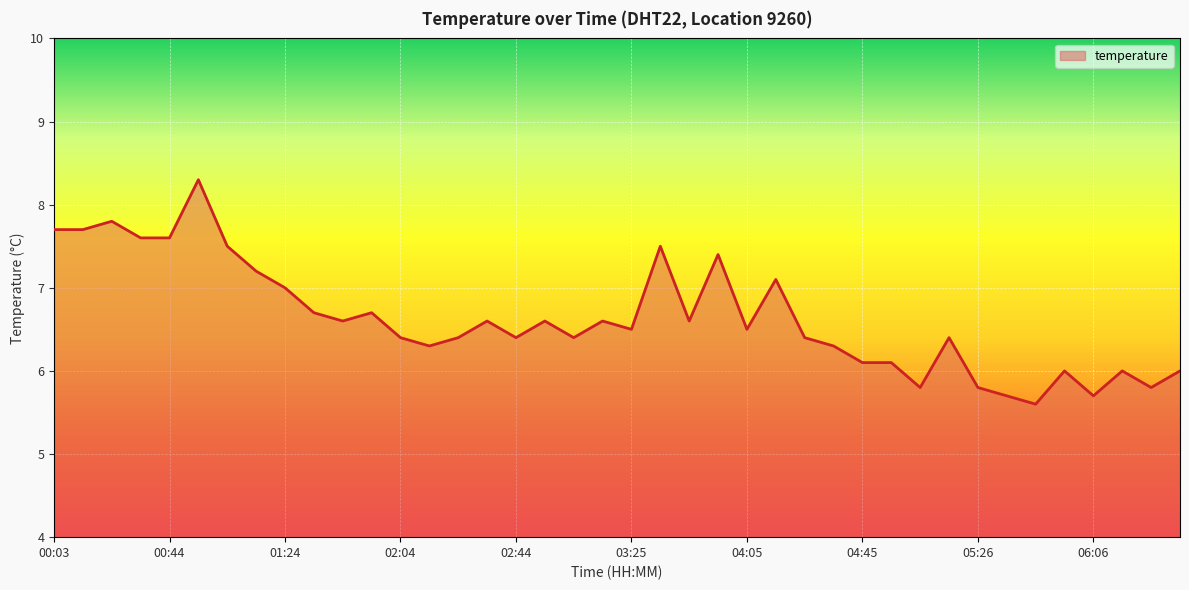

What is the smallest value displayed?

5.6